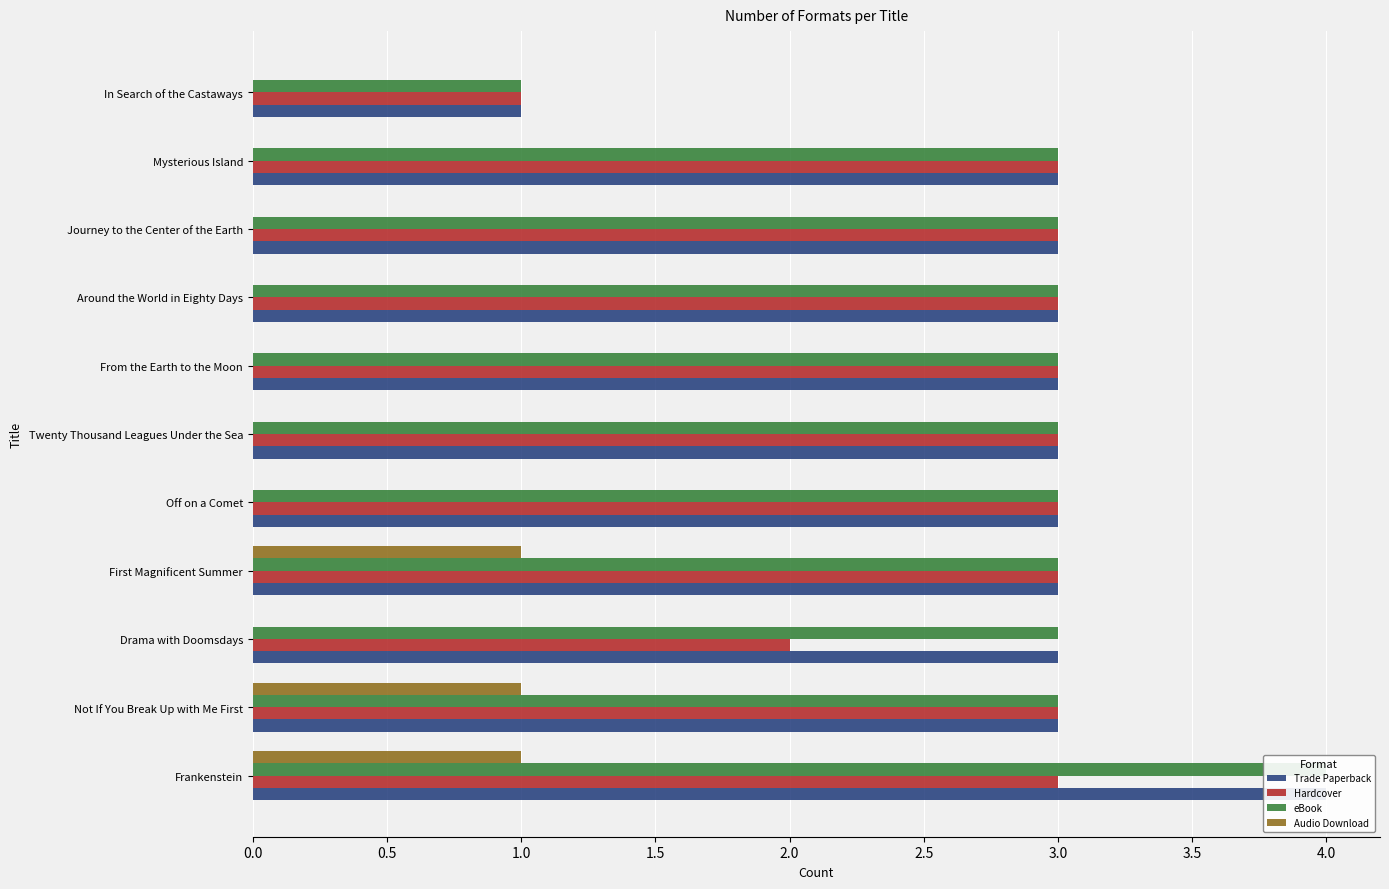

Does the chart contain stacked bars?

No